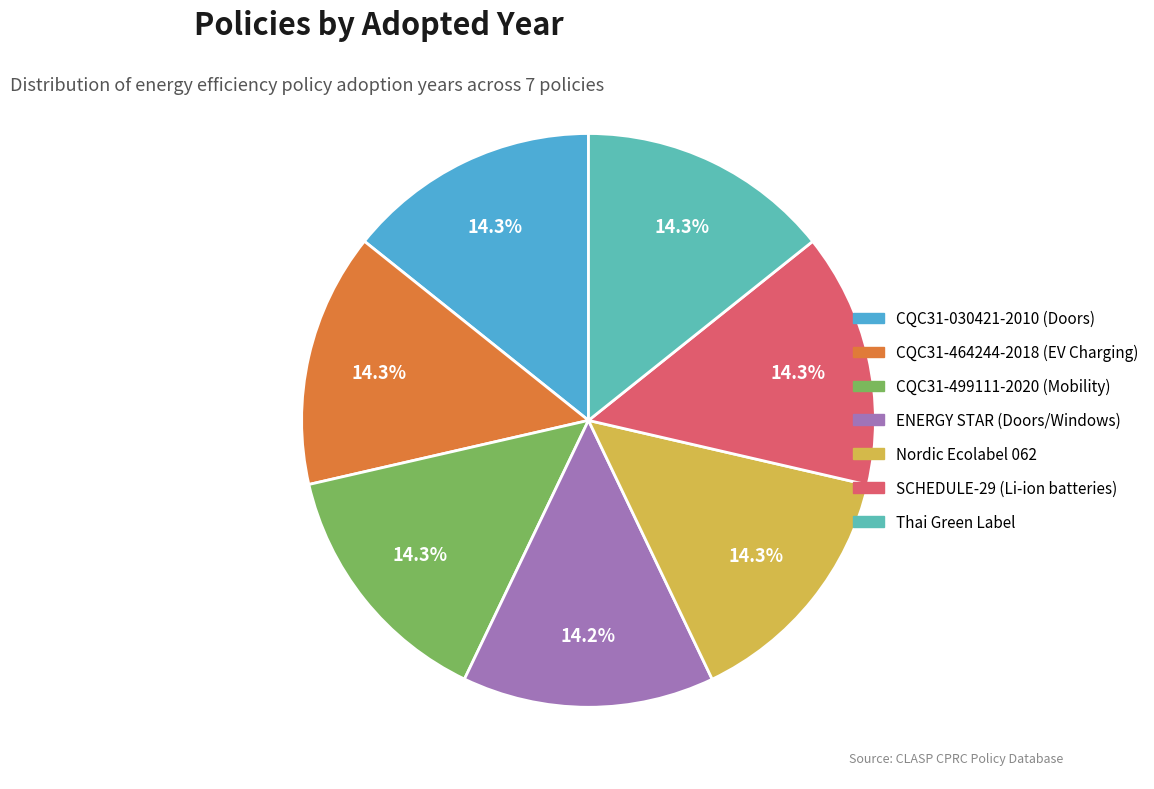

What is the total percentage of CQC31-499111-2020 (Mobility) and CQC31-464244-2018 (EV Charging)?

28.6%